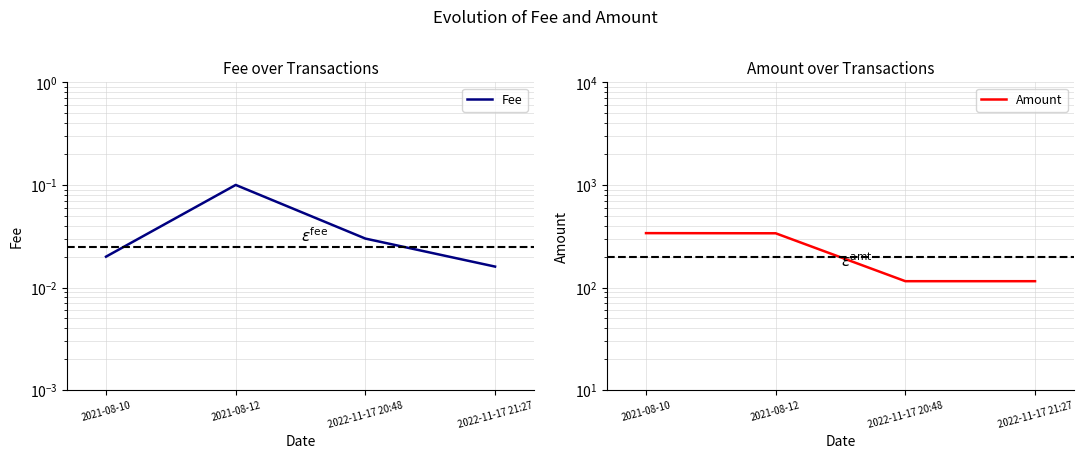

List the labels in order of Fee value, largest first.

2021-08-12, 2022-11-17 20:48, 2021-08-10, 2022-11-17 21:27